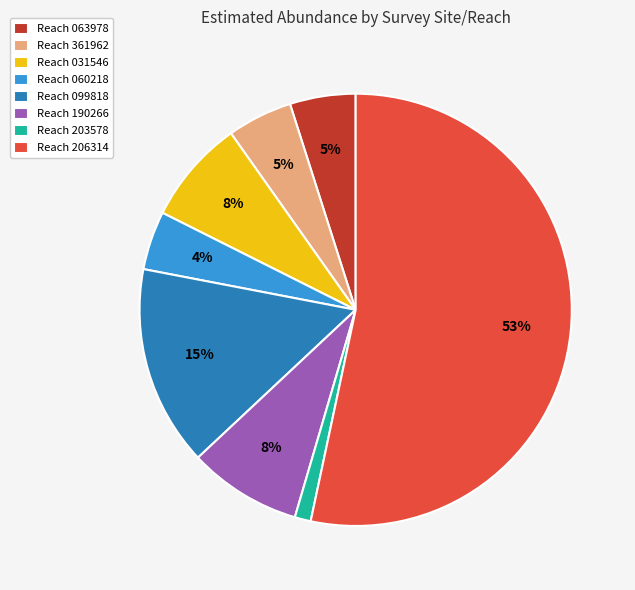

Approximately how many times larger is the value at Reach 361962 compared to Reach 063978?

1.0